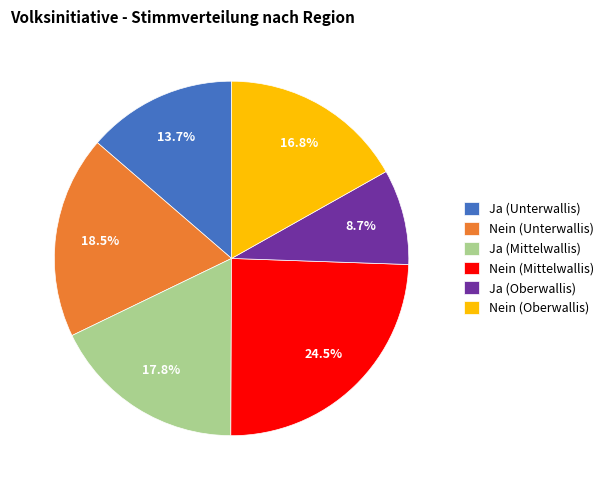

True or false: Nein (Unterwallis) accounts for 33% of the total.

False